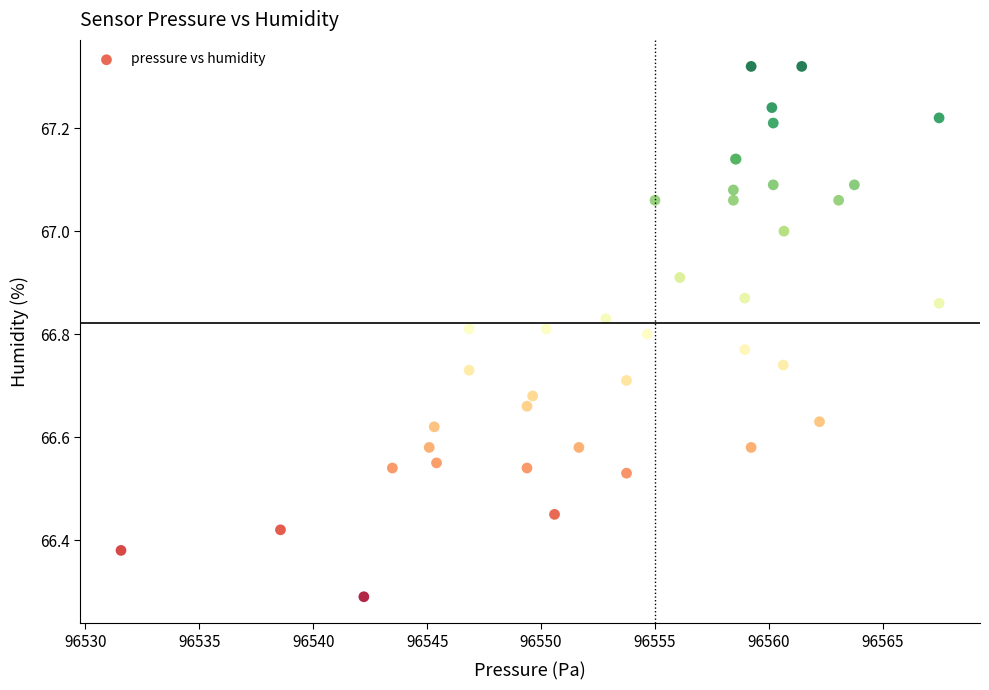

What Y value in the scatter plot is closest to 66?

66.3